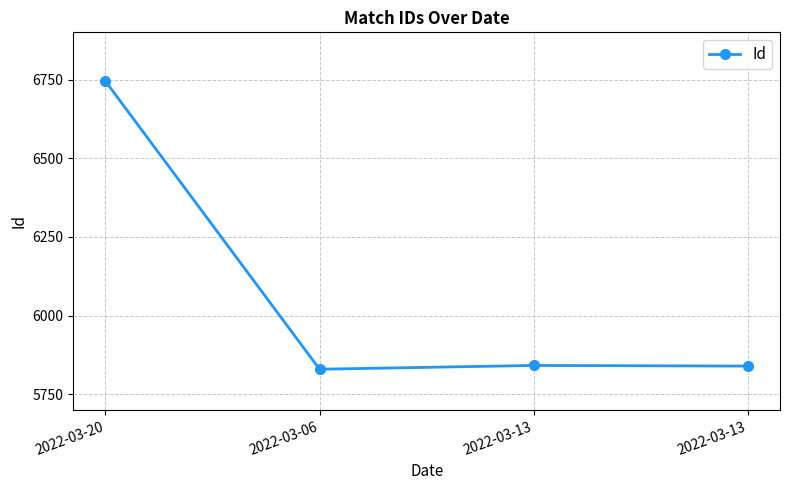

At which category does the chart reach its minimum across all series?

2022-03-06